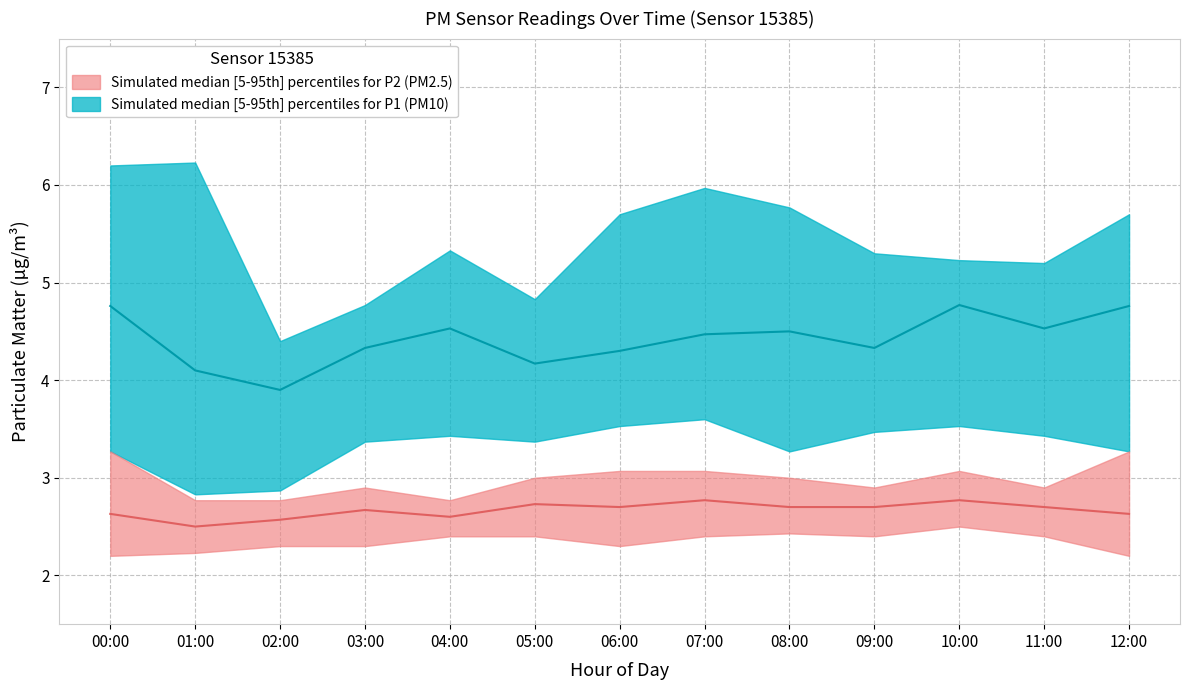

Which label corresponds to the smallest value in the chart?

00:00